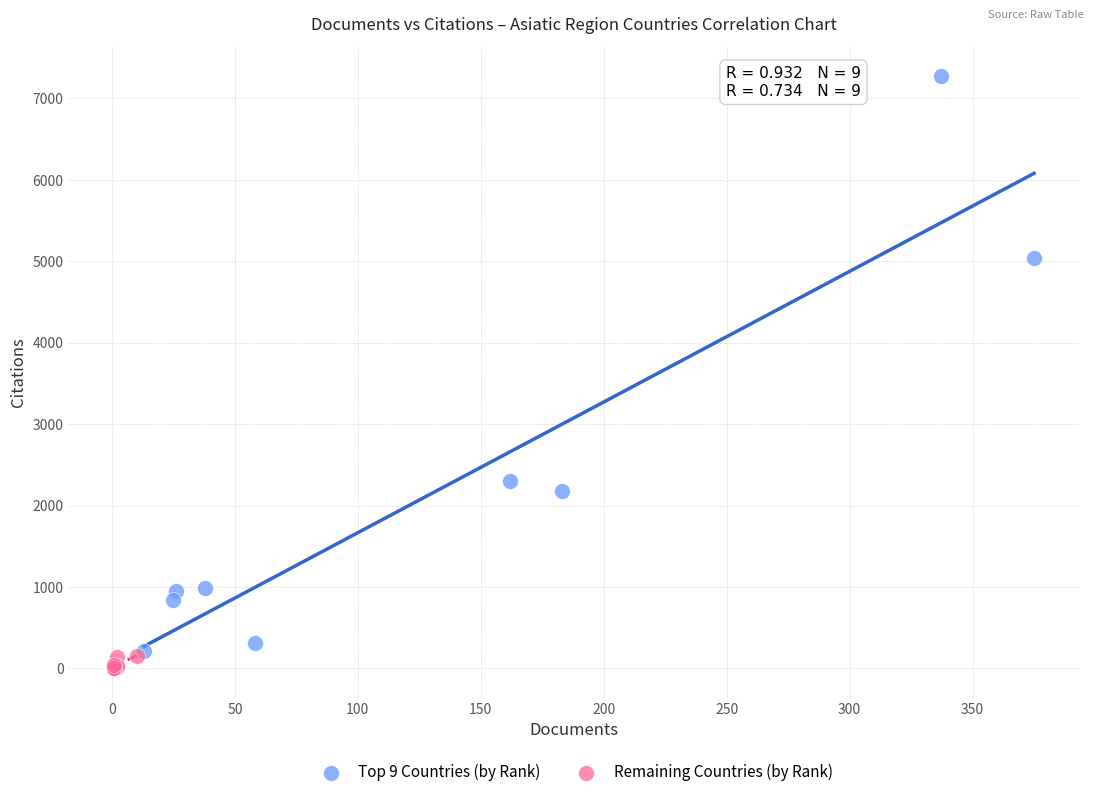

Which series reaches the maximum Y coordinate?

Top 9 Countries (by Rank)